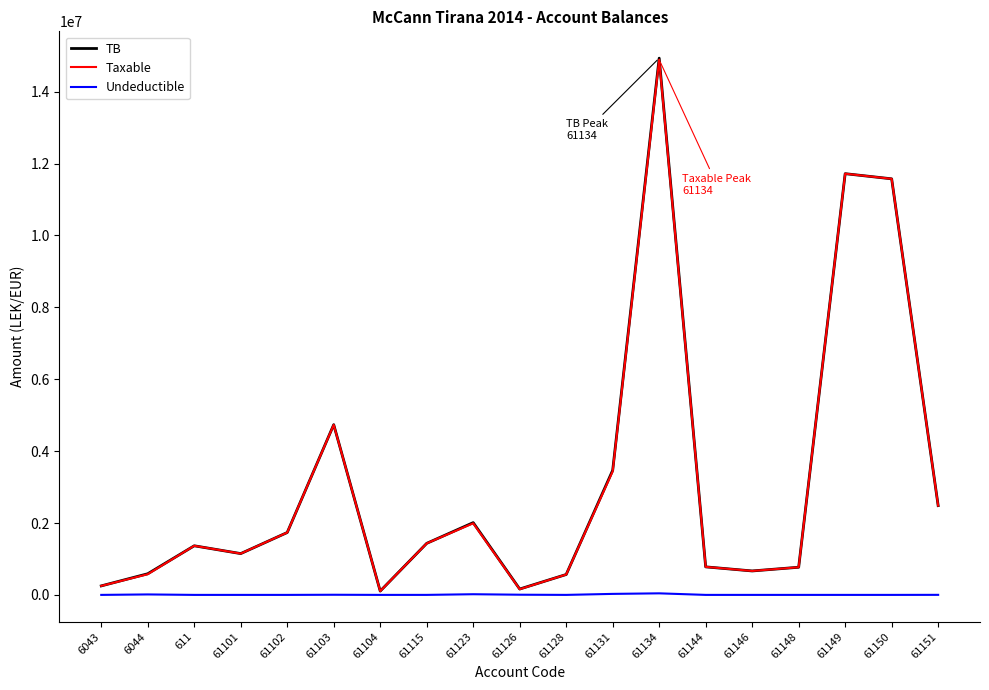

Is the value of Taxable at 61103 greater than the value of TB at 61149?

No